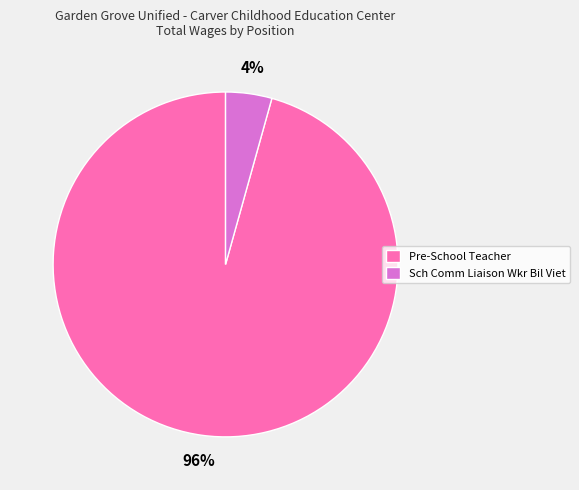

Does Sch Comm Liaison Wkr Bil Viet account for over 50% of the chart?

No